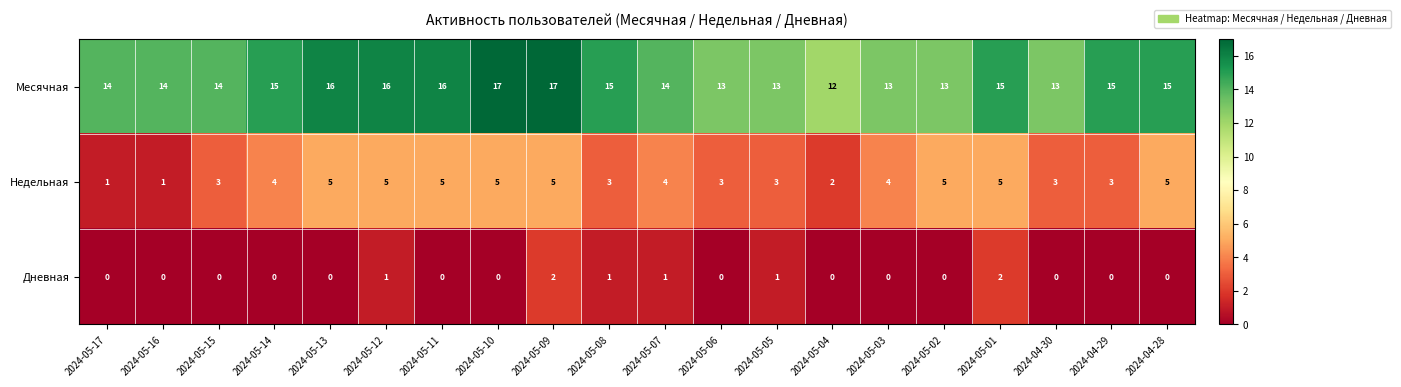

What is the total value across all series at 2024-05-10?

22